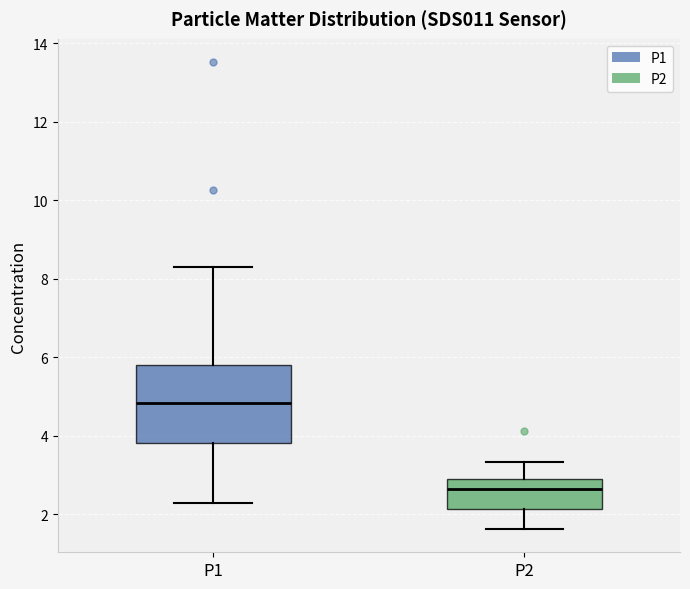

Reading left to right, transcribe this box plot: for each box, give where its median line is, the range the box spans, and where its two whiskers end, as read against the y-axis. The values are not printed on the chart, so give them approximately, as read against the axis.

P1: median 4.8, box 3.8 to 5.8, whiskers 2.2 to 8.4
P2: median 2.6, box 2.2 to 3.0, whiskers 1.6 to 3.4